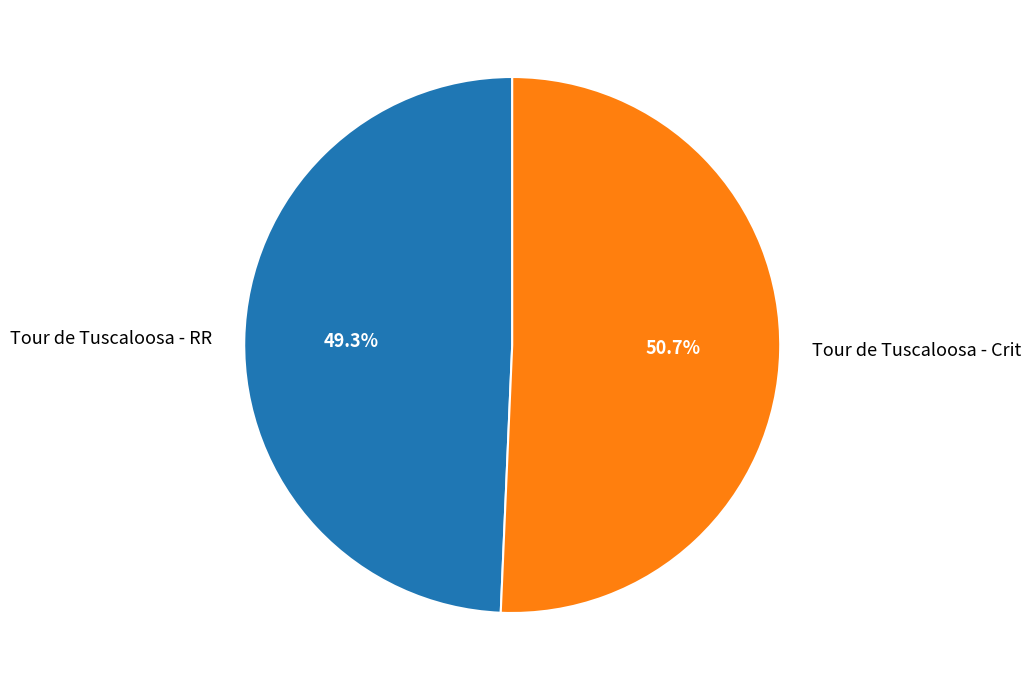

Rank the categories by value from highest to lowest.

Tour de Tuscaloosa - Crit, Tour de Tuscaloosa - RR